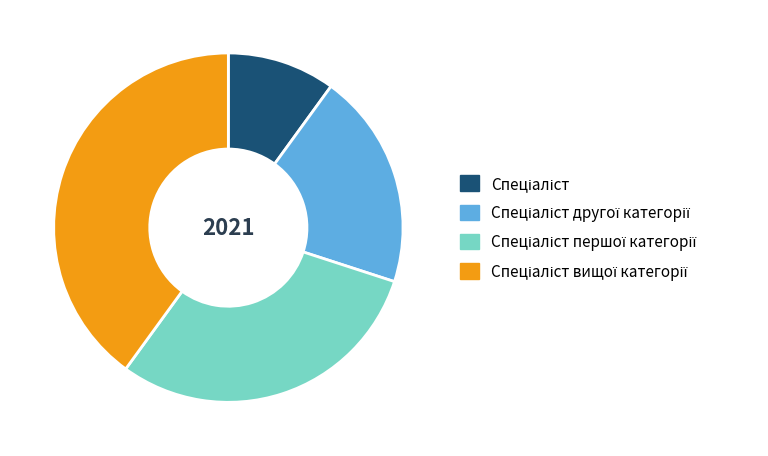

Is there a majority slice in this chart?

No